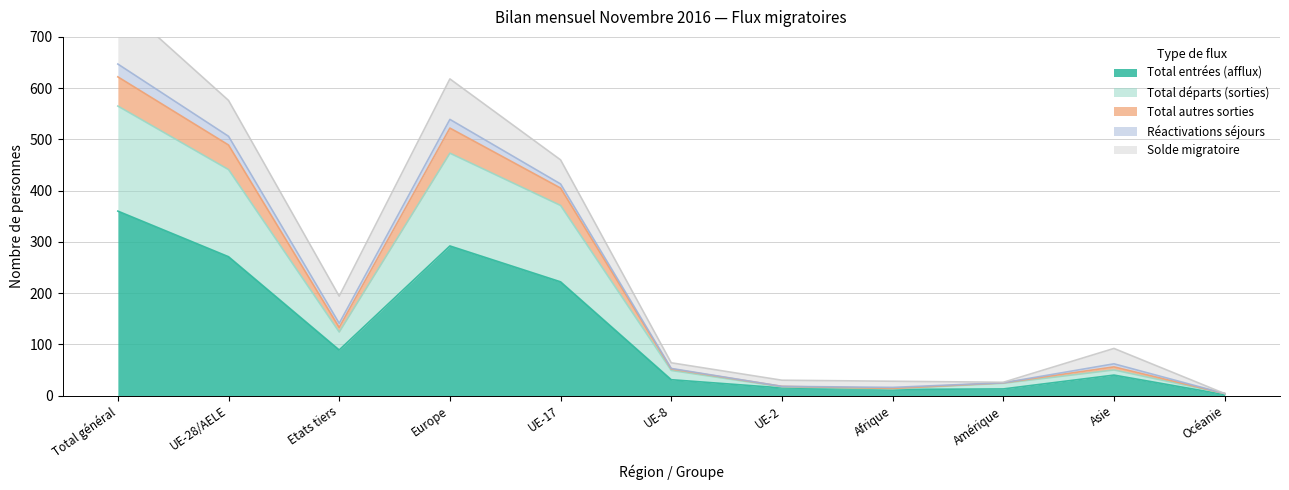

The value of Total entrées (afflux) at UE-8 is 31. True or false?

True